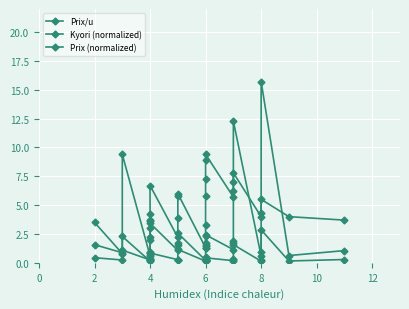

Is this an area chart (filled region under the line)?

No